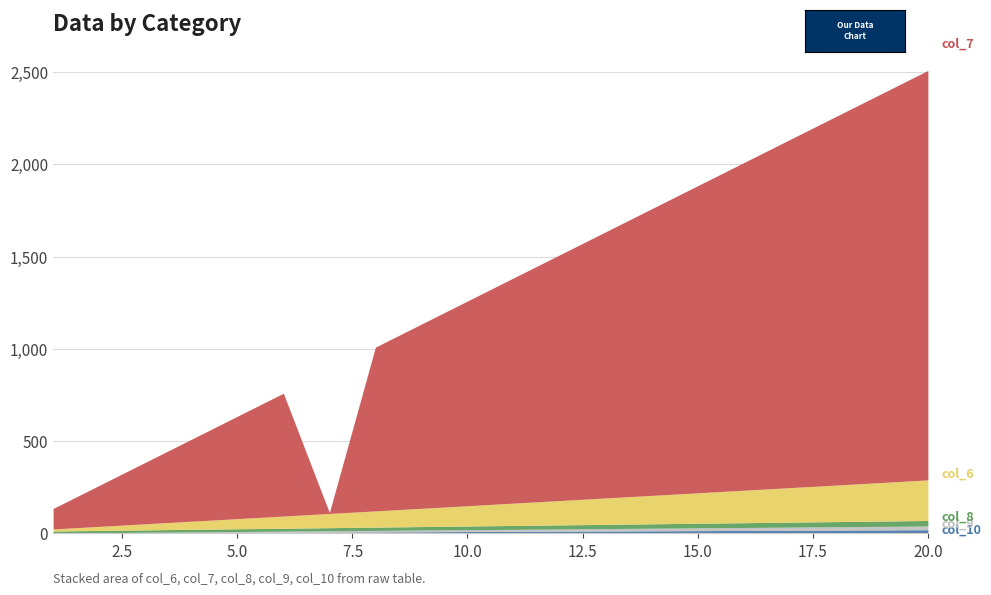

At which label does col_6 reach its minimum?

1